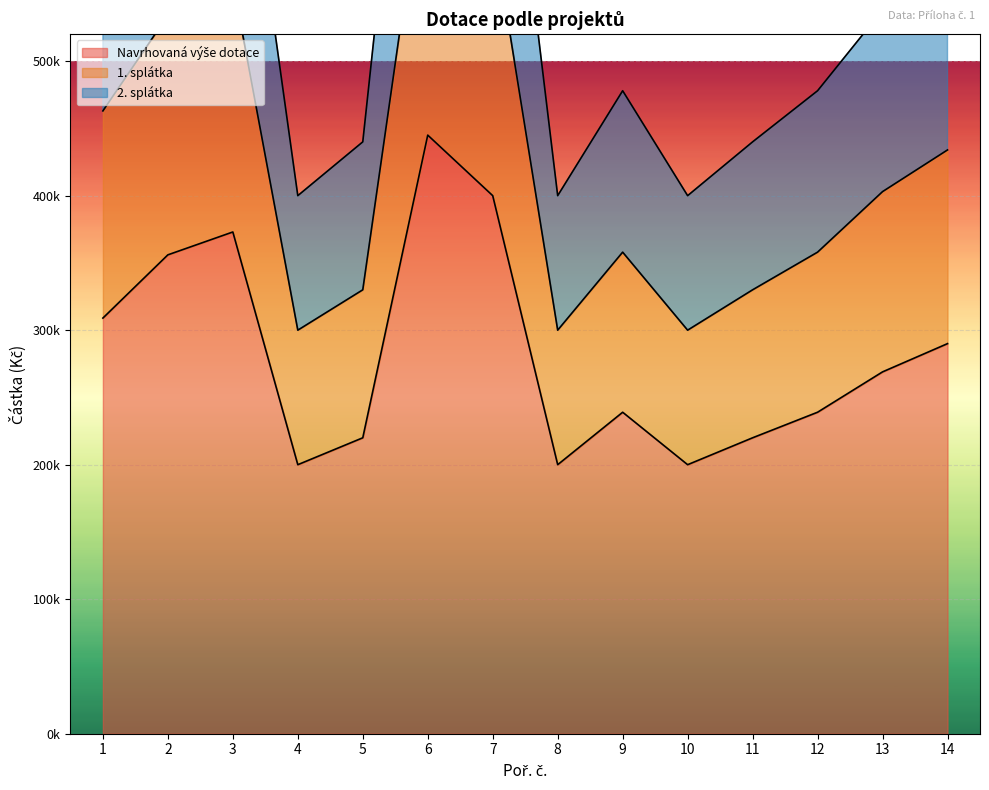

At how many categories does at least one series exceed 748763?

2